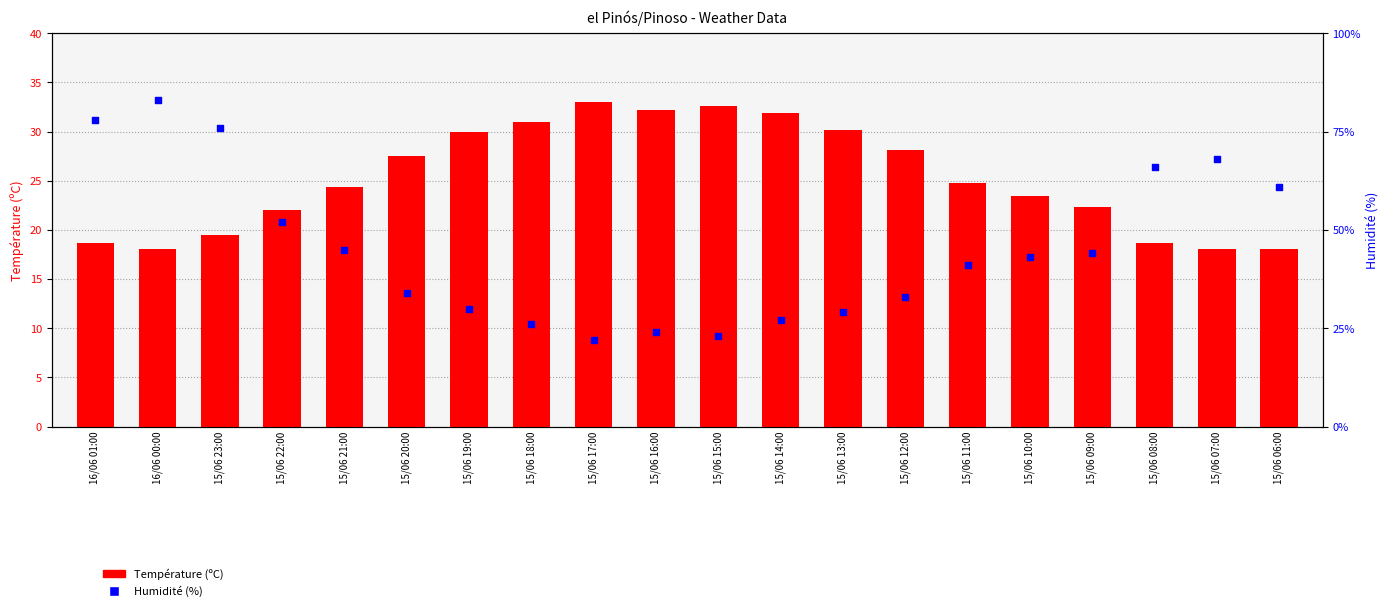

Which series reaches the maximum Y coordinate?

Humidité (%)